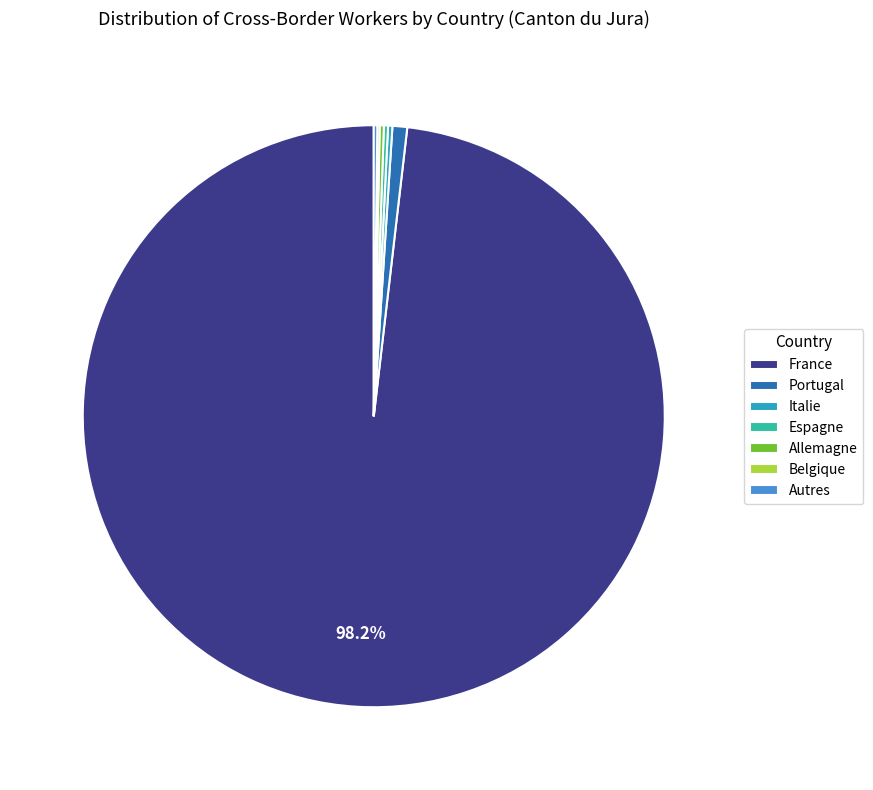

To the nearest percent, what portion does Portugal represent?

1%